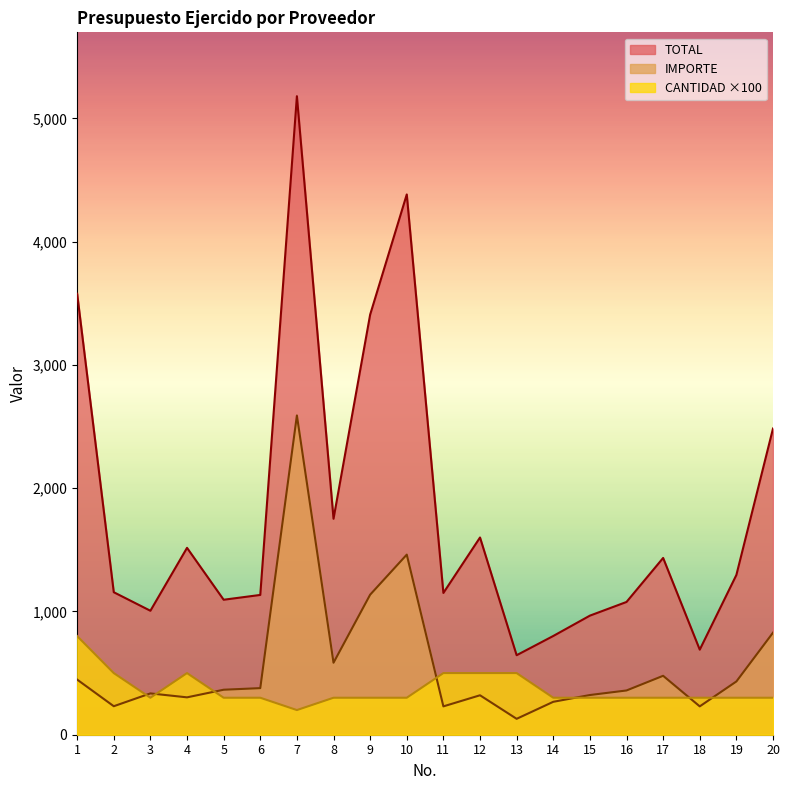

At which label is IMPORTE closest to 1359?

10